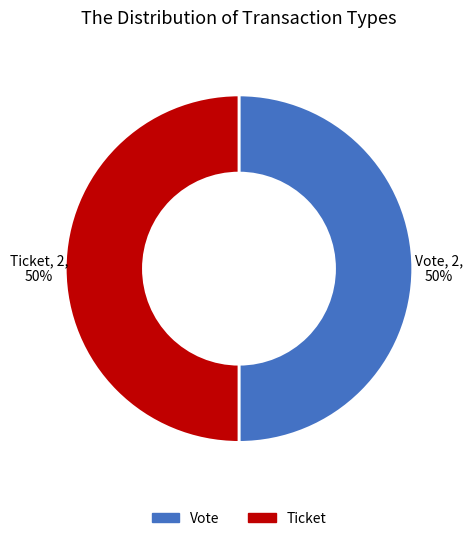

True or false: Vote accounts for 92% of the total.

False